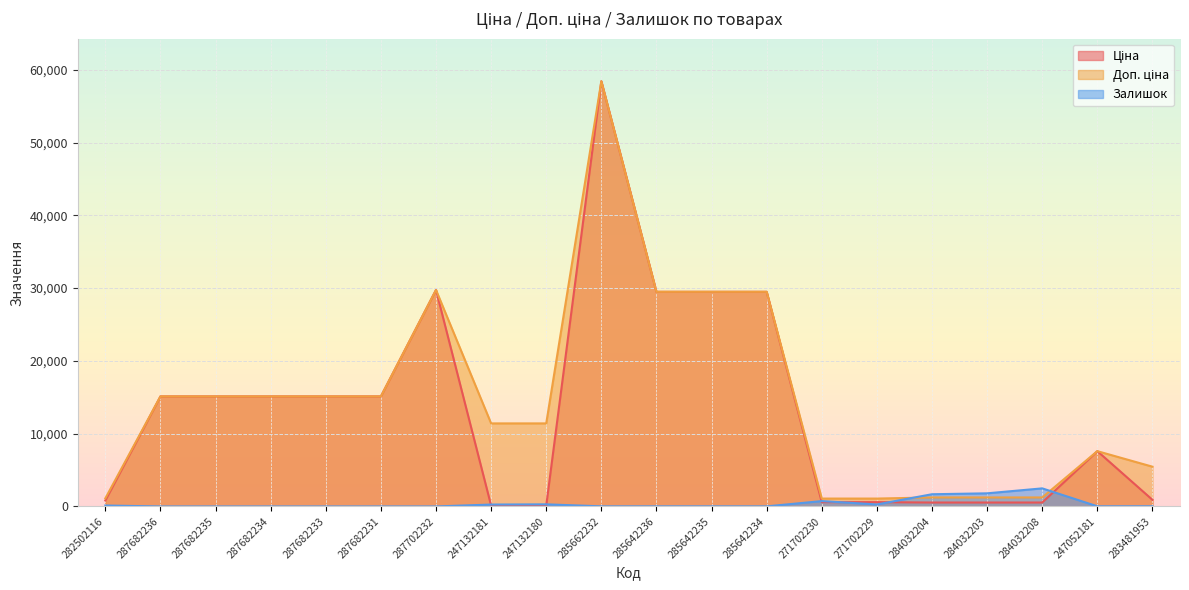

Between 285662232 and 287702232, which is larger?

285662232